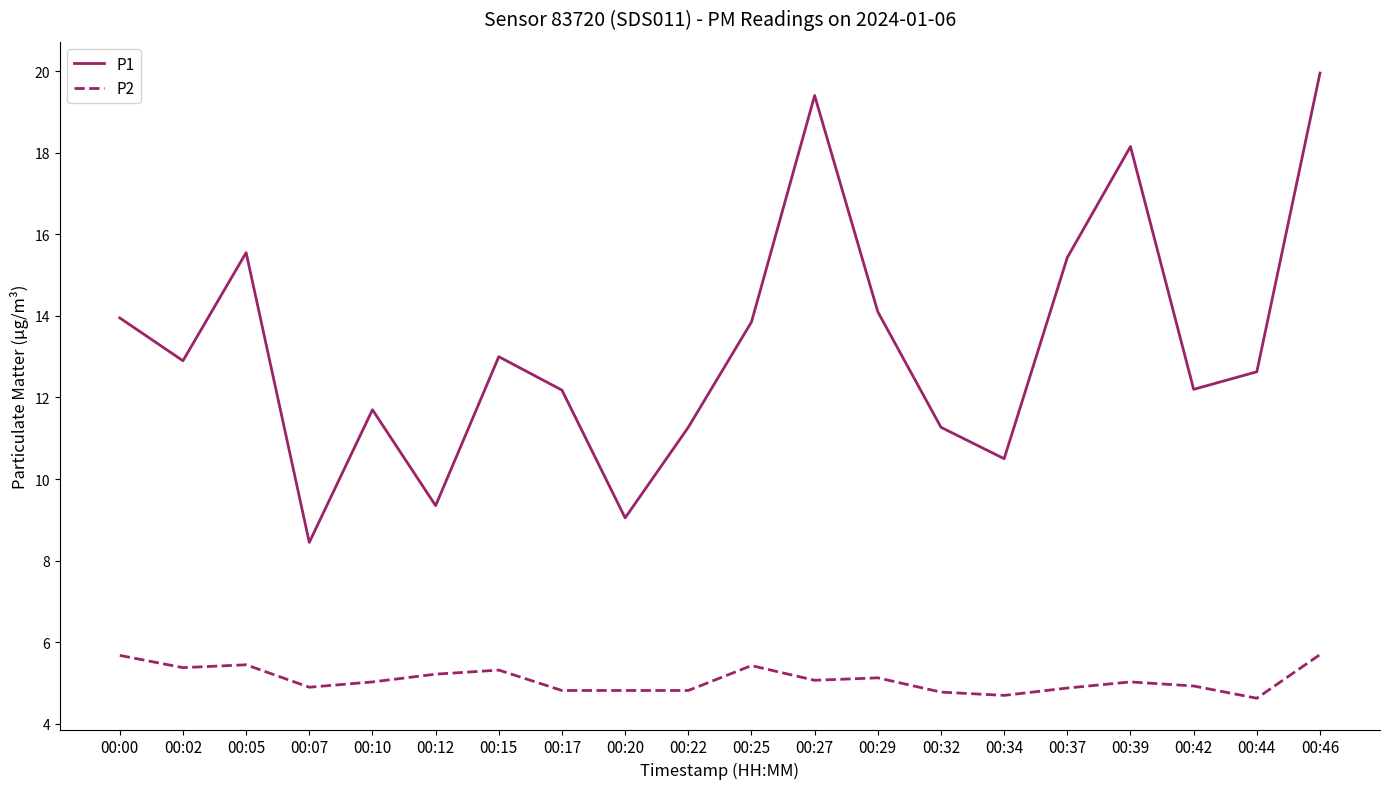

What is the total value across all series at 00:20?

13.9